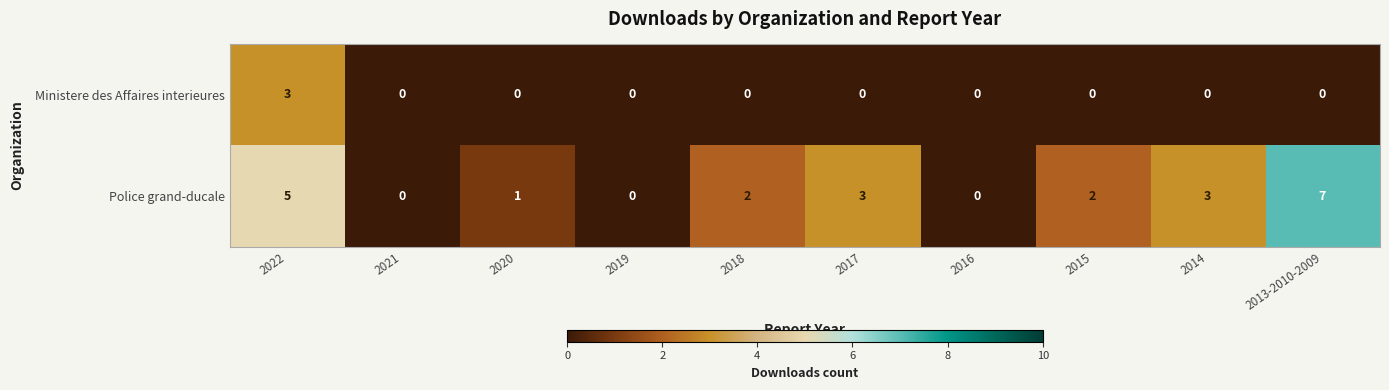

What is the total value across all series at 2013-2010-2009?

7